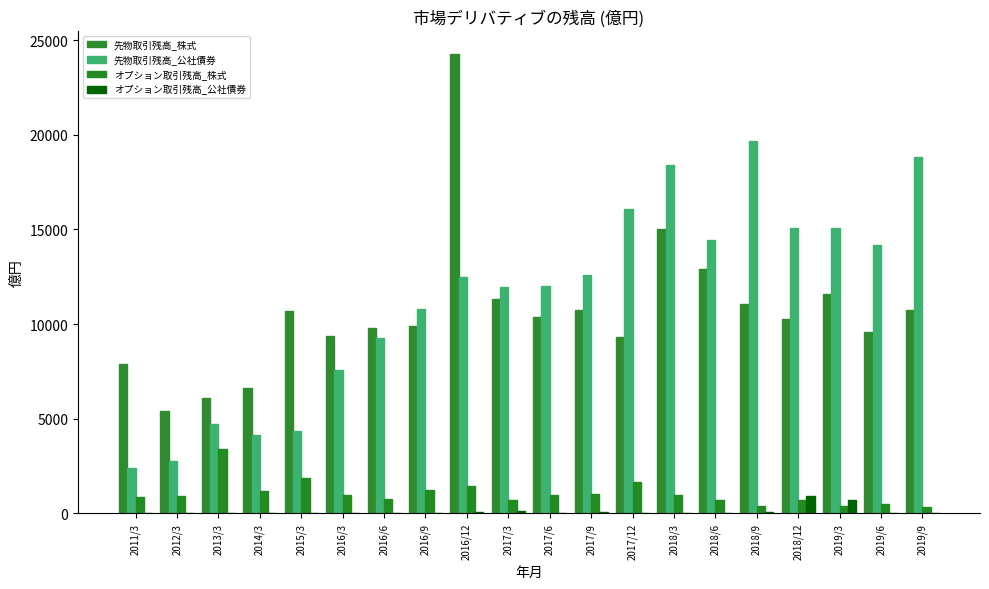

Which series has the widest spread of values?

先物取引残高_株式